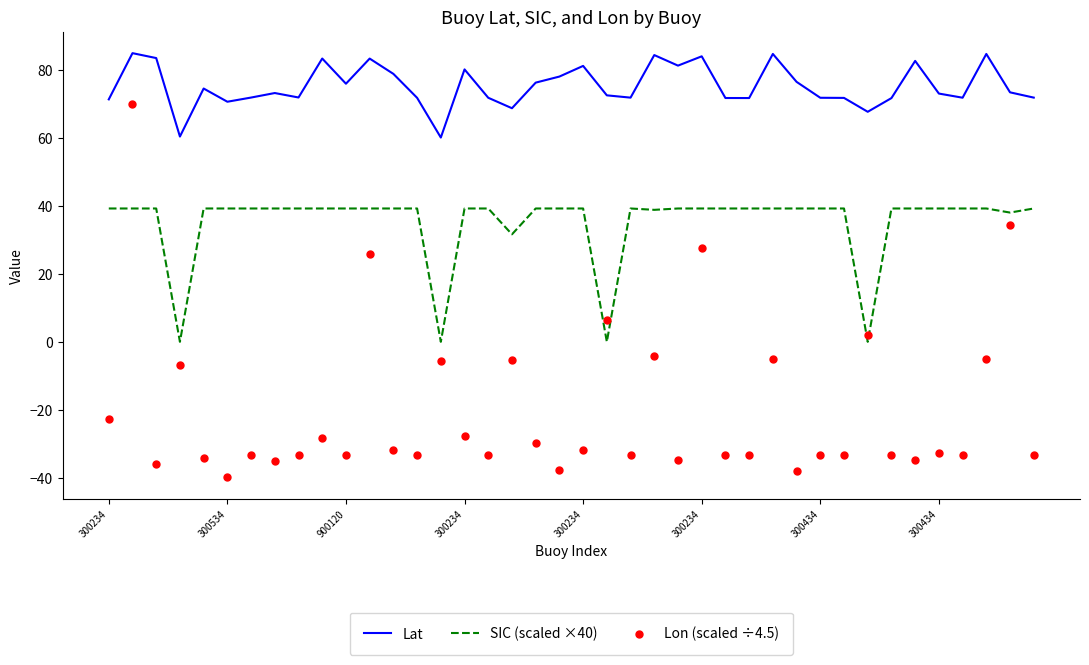

Which series reaches the minimum Y coordinate?

Lon (scaled ÷4.5)